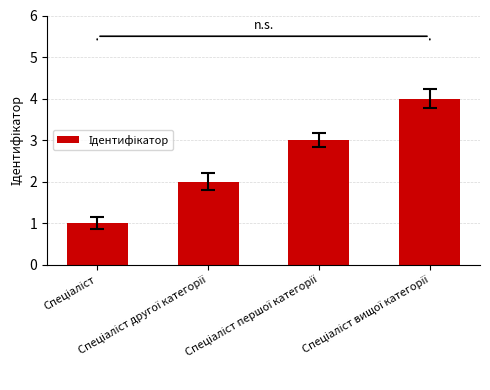

What is the difference between the maximum and minimum values?

3